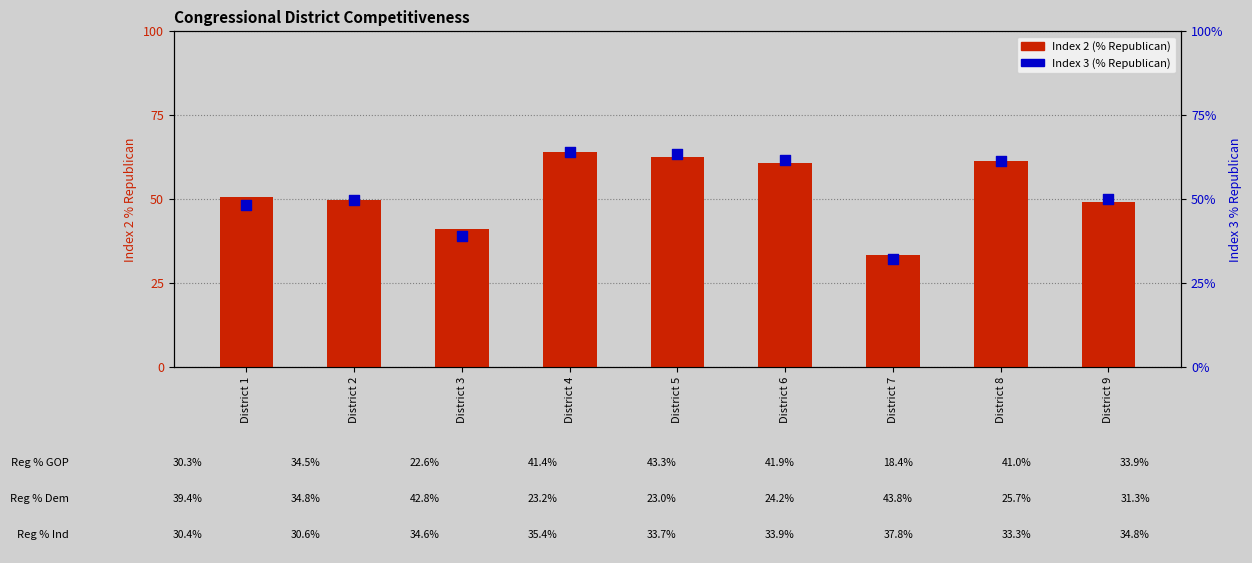

What is the total value across all series at District 3?

80.1